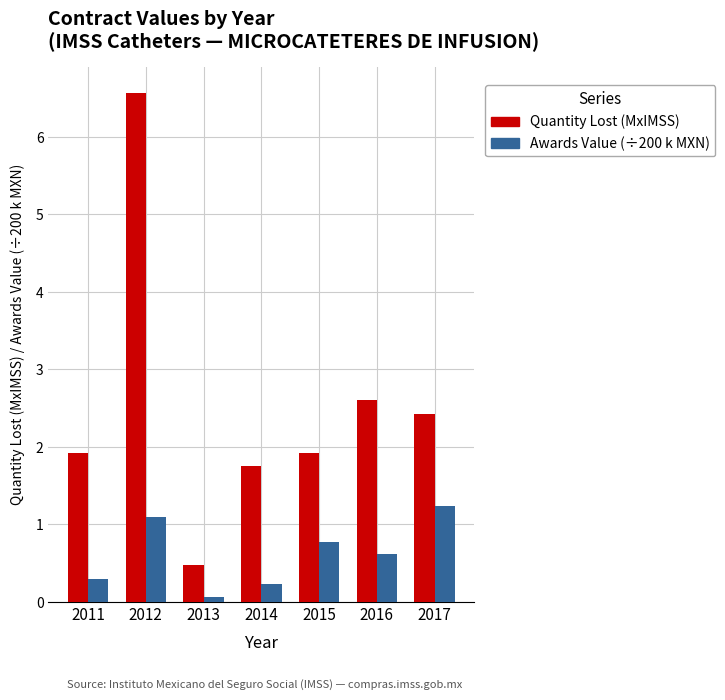

What is the maximum value shown in the chart?

6.6